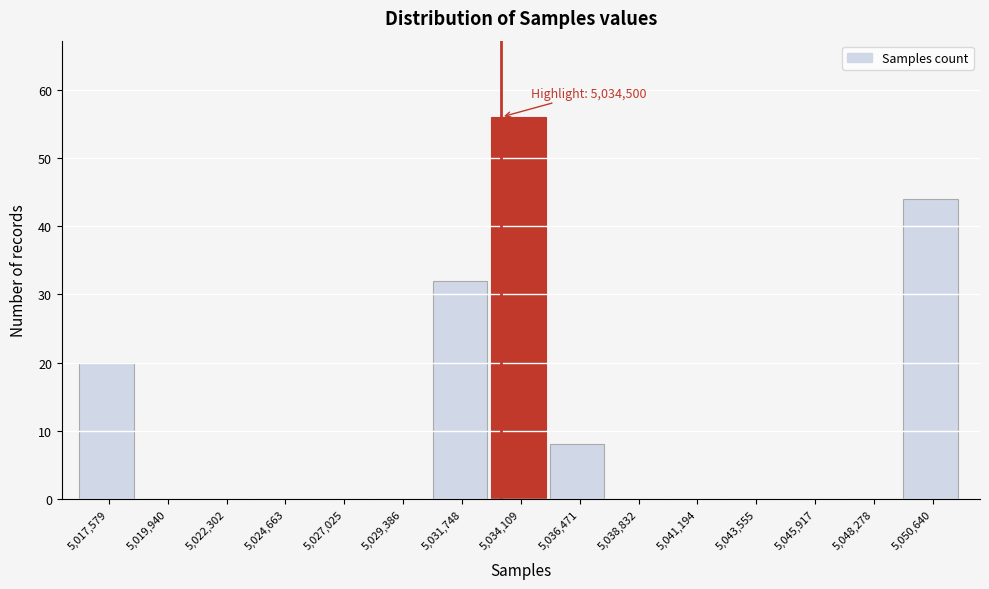

Reading left to right, extract all data points from this chart.

5,017,579=20	5,019,940=0	5,022,302=0	5,024,663=0	5,027,025=0	5,029,386=0	5,031,748=32	5,034,109=56	5,036,471=8	5,038,832=0	5,041,194=0	5,043,555=0	5,045,917=0	5,048,278=0	5,050,640=44